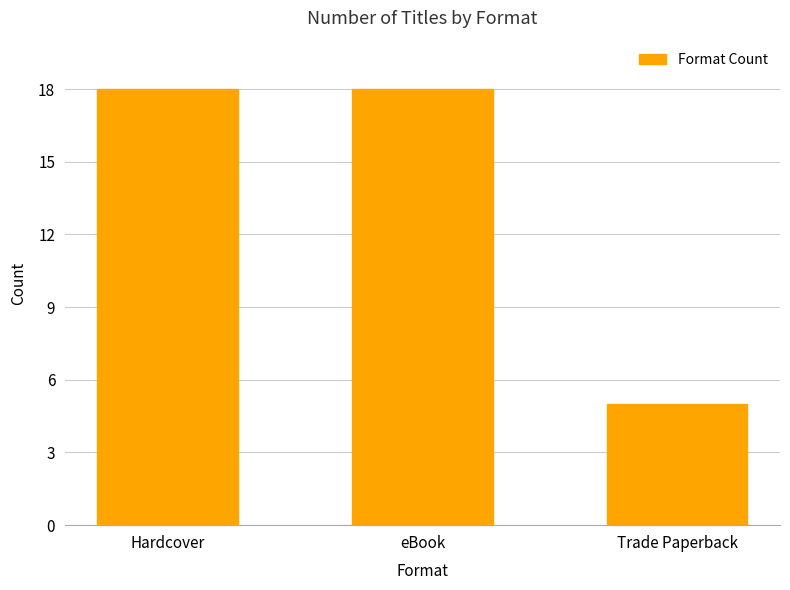

What position from the left is Trade Paperback?

3